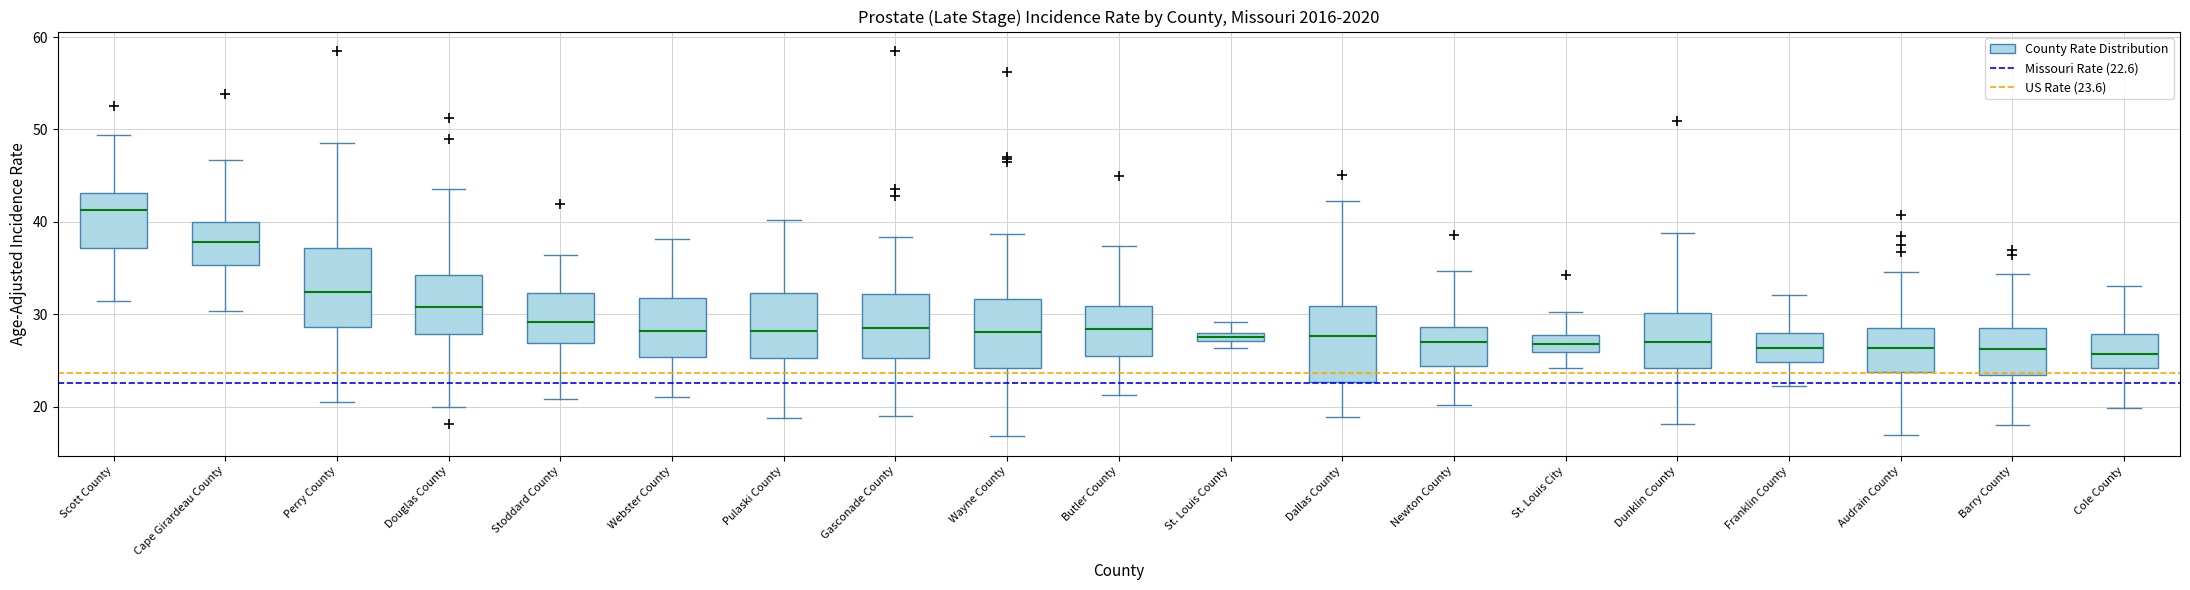

Where is the upper edge of the box for Wayne County on the y-axis? The values are not printed on the chart, so give them approximately, as read against the axis.

32